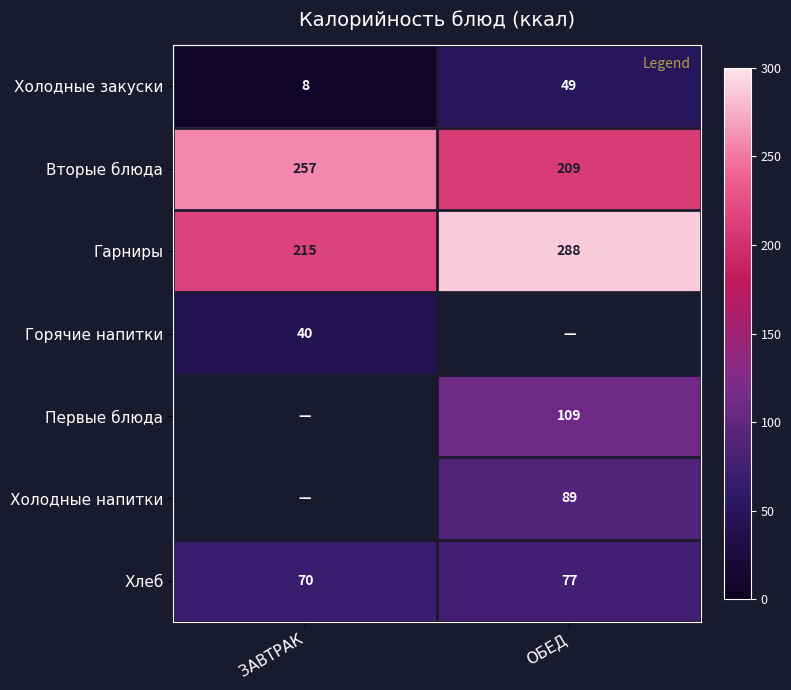

Which category has the highest value in the Вторые блюда series?

ЗАВТРАК